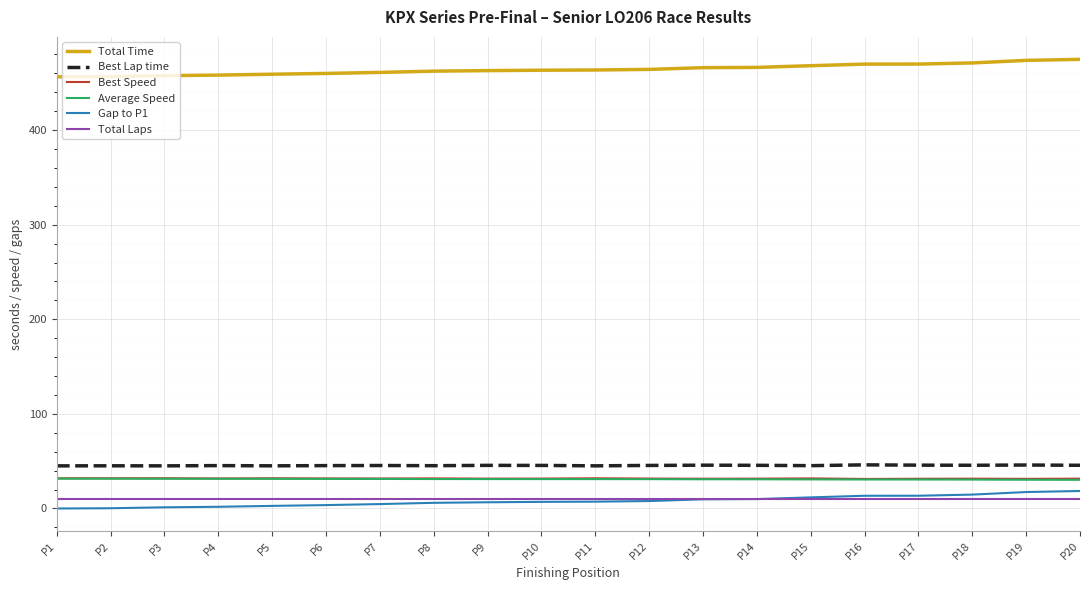

Count the number of categories in the chart.

20